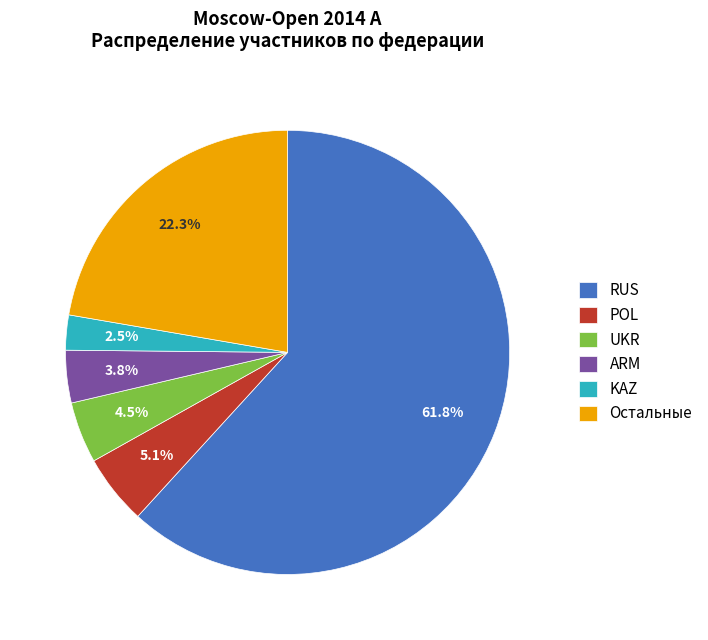

Between ARM and UKR, which is larger?

UKR